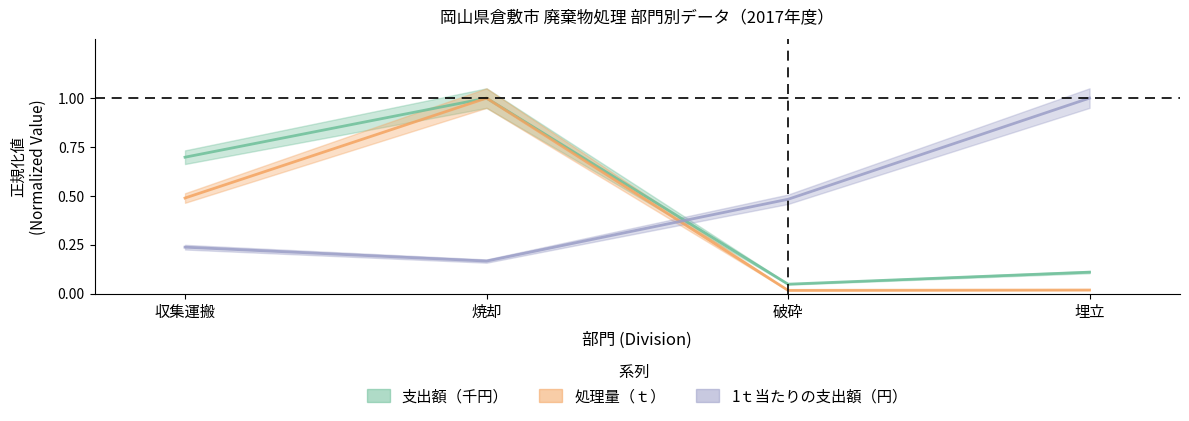

Count the 1ｔ当たりの支出額（円） values in the range 0 to 1.

4